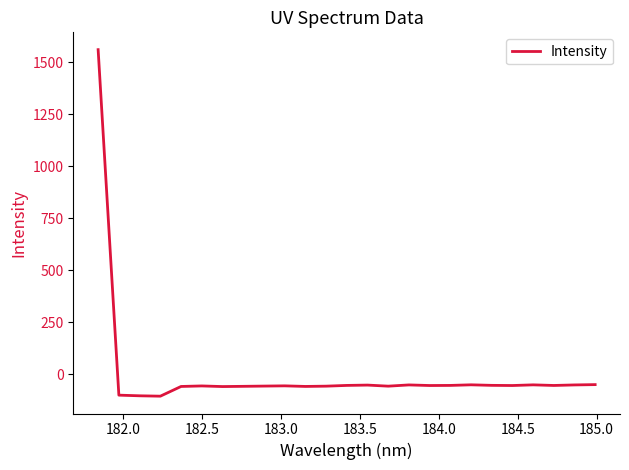

What is the minimum value shown in the chart?

-105.5